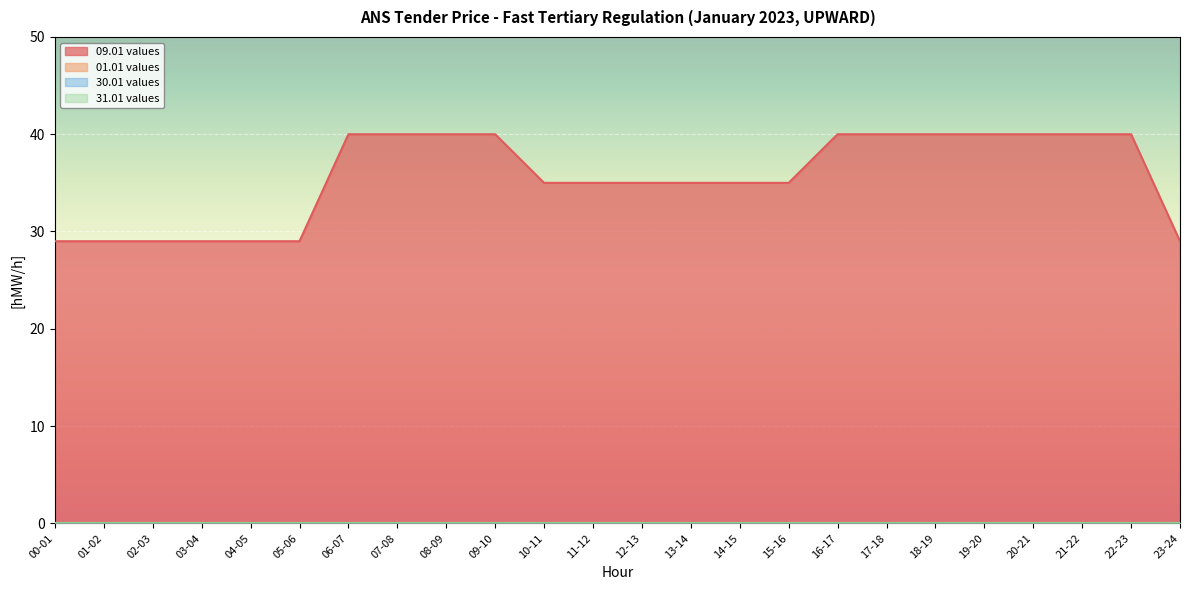

What are all the series names shown in the legend?

09.01 values, 01.01 values, 30.01 values, 31.01 values